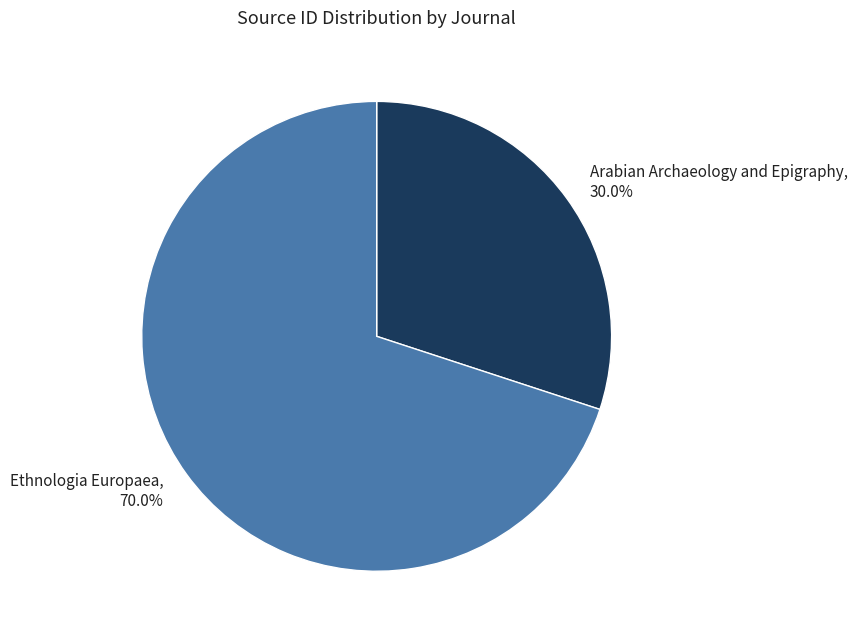

Which has a higher value, Arabian Archaeology and Epigraphy or Ethnologia Europaea?

Ethnologia Europaea